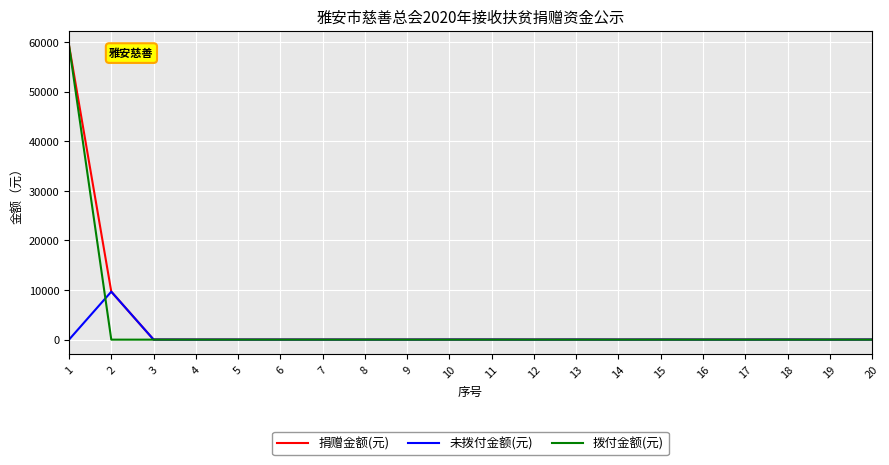

The value of 拨付金额(元) at 17 is 24118. True or false?

False